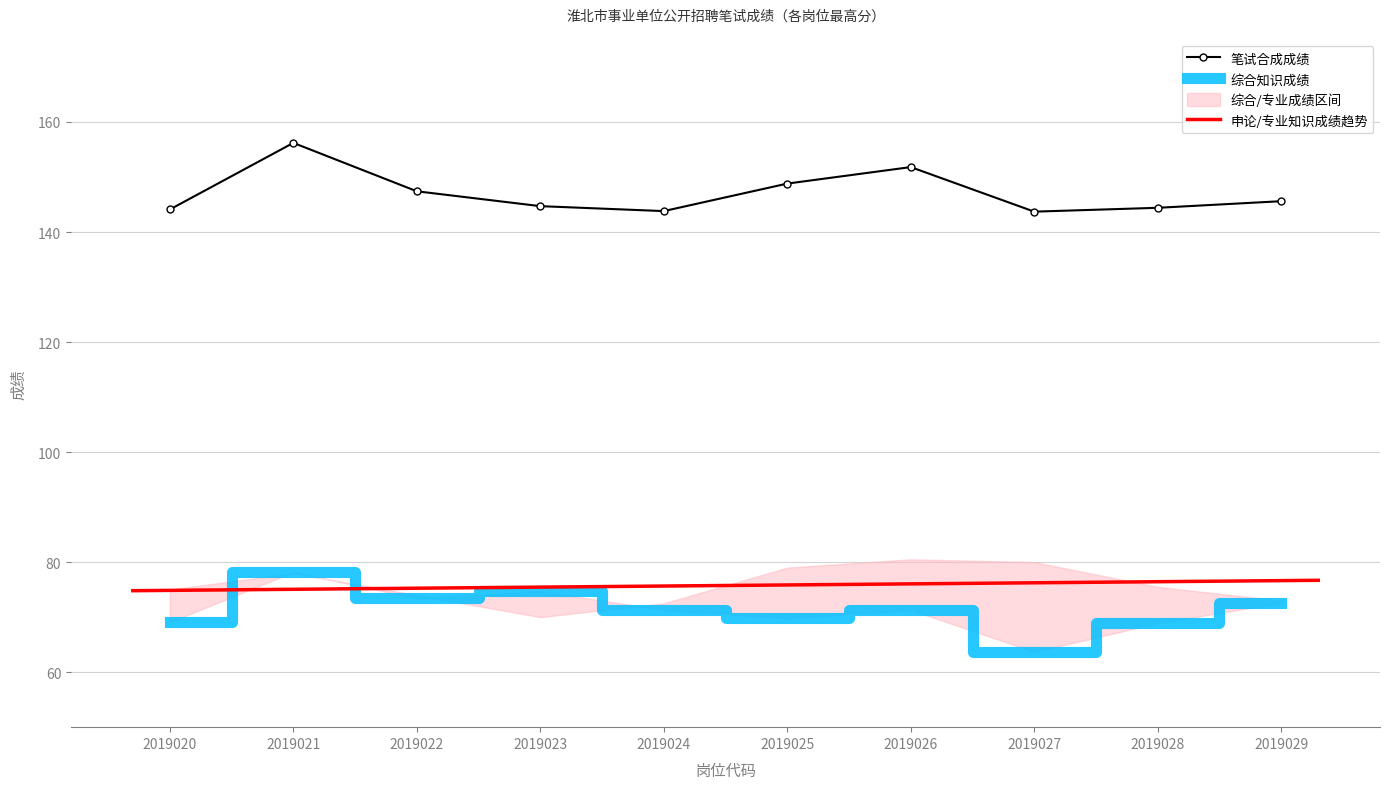

Reading right to left, list all the values displayed in this chart.

笔试合成成绩: 2019029=145.6	2019028=144.4	2019027=143.7	2019026=151.8	2019025=148.8	2019024=143.8	2019023=144.7	2019022=147.4	2019021=156.2	2019020=144.1
综合知识成绩: 2019029=72.6	2019028=68.9	2019027=63.7	2019026=71.3	2019025=69.8	2019024=71.3	2019023=74.7	2019022=73.4	2019021=78.2	2019020=69.1